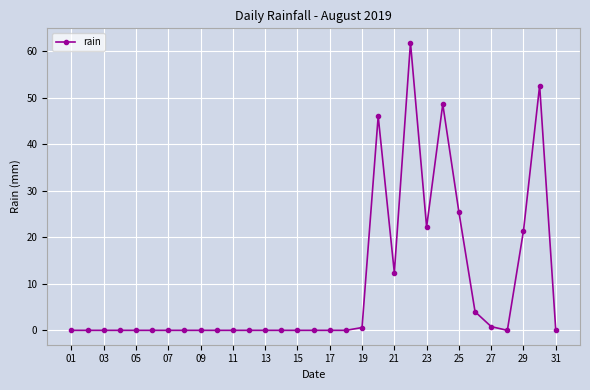

True or false: there are more than 1 points higher than both neighbors.

True